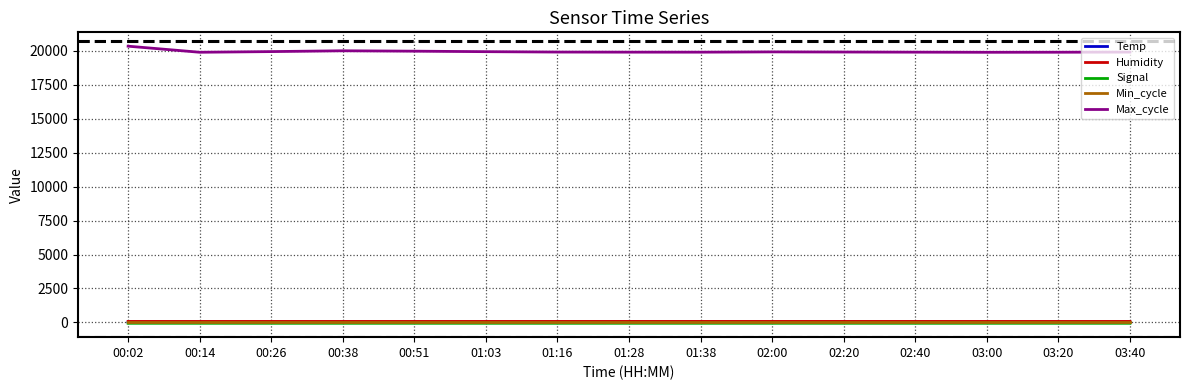

What is the greatest value displayed?

20350.0